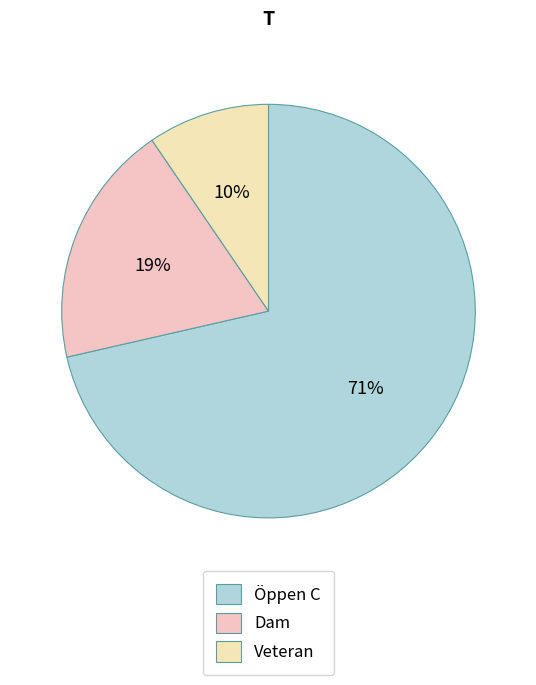

How many slices are in this pie chart?

3